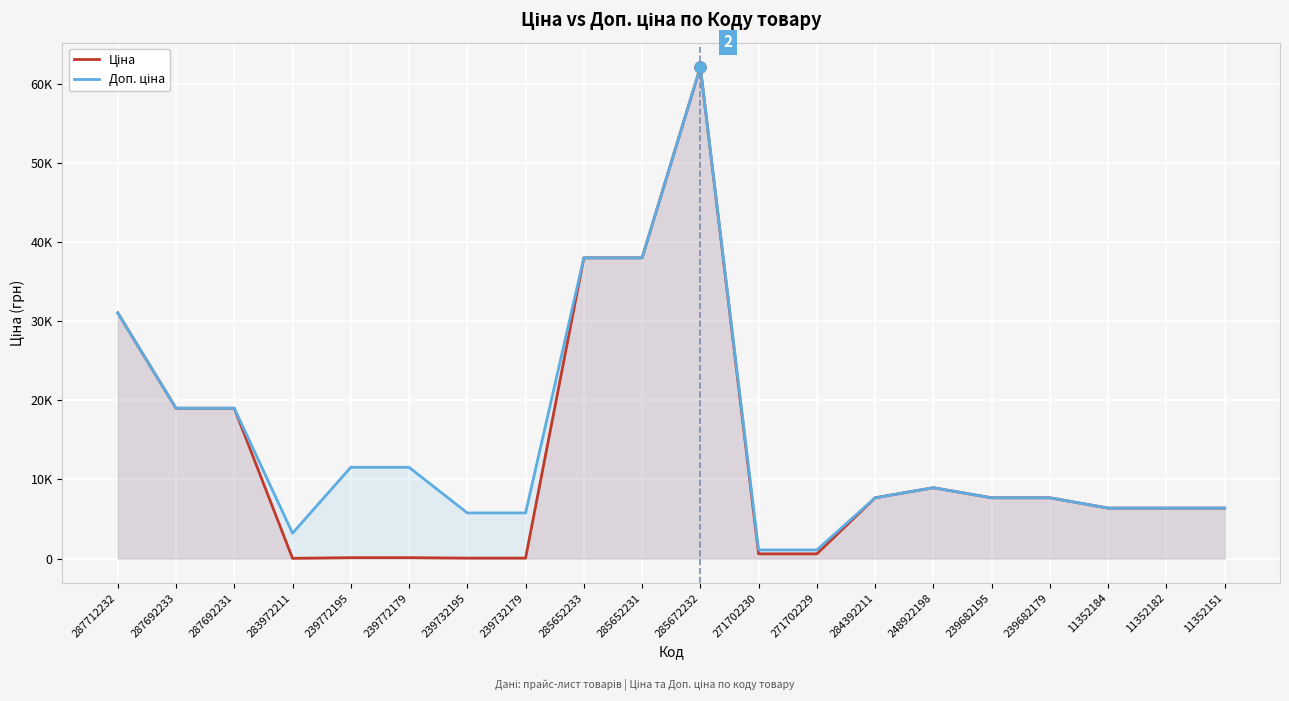

What is the value of the Доп. ціна point at the 16th from the left?

7680.9